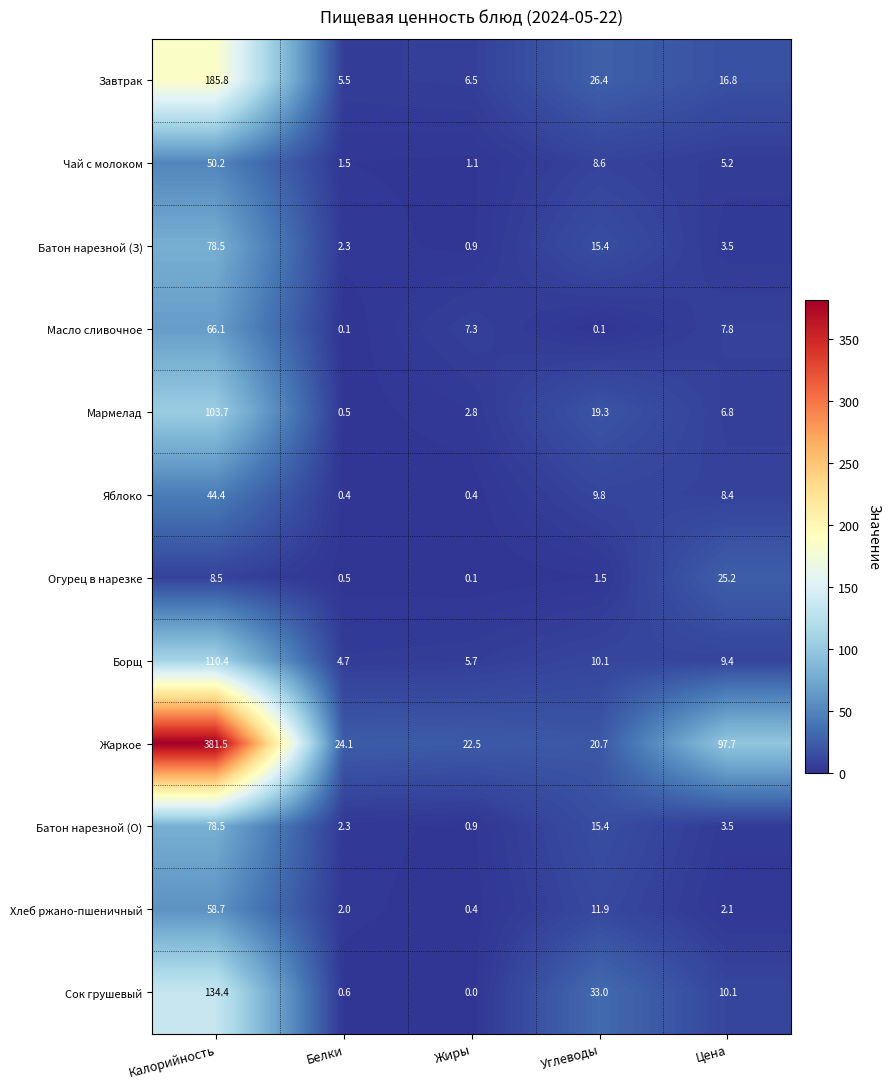

True or false: Сок грушевый has a value of 33.0 at Углеводы.

True